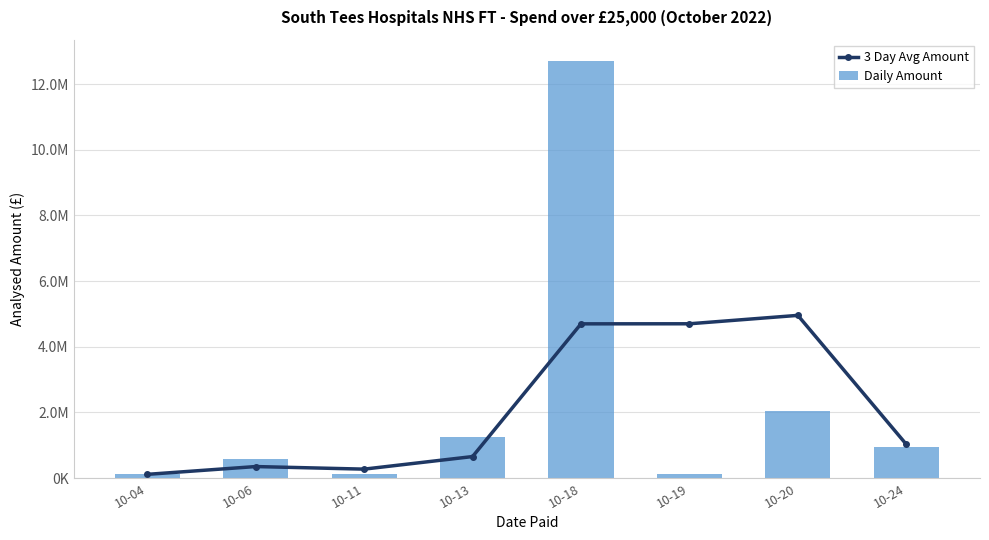

Which series has the largest total across all categories?

Daily Amount